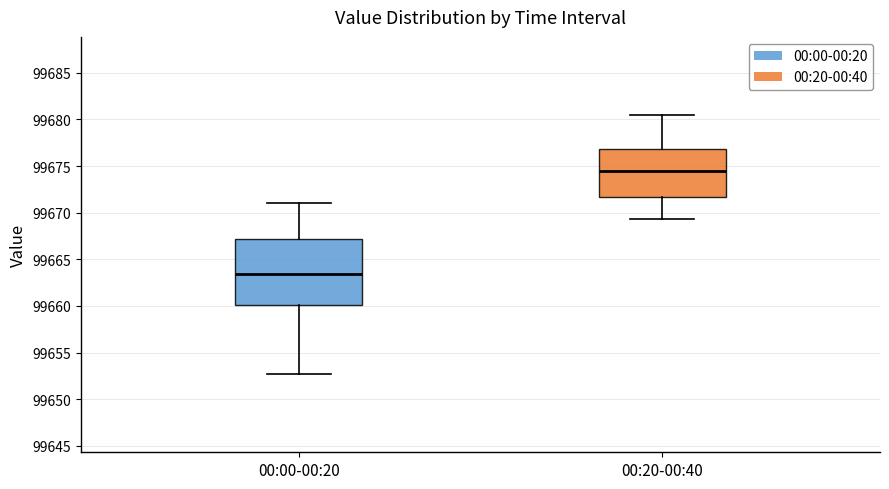

Reading left to right, transcribe this box plot: for each box, give where its median line is, the range the box spans, and where its two whiskers end, as read against the y-axis. The values are not printed on the chart, so give them approximately, as read against the axis.

00:00-00:20: median 99663.5, box 99660.0 to 99667.0, whiskers 99652.5 to 99671.0
00:20-00:40: median 99674.5, box 99671.5 to 99677.0, whiskers 99669.5 to 99680.5